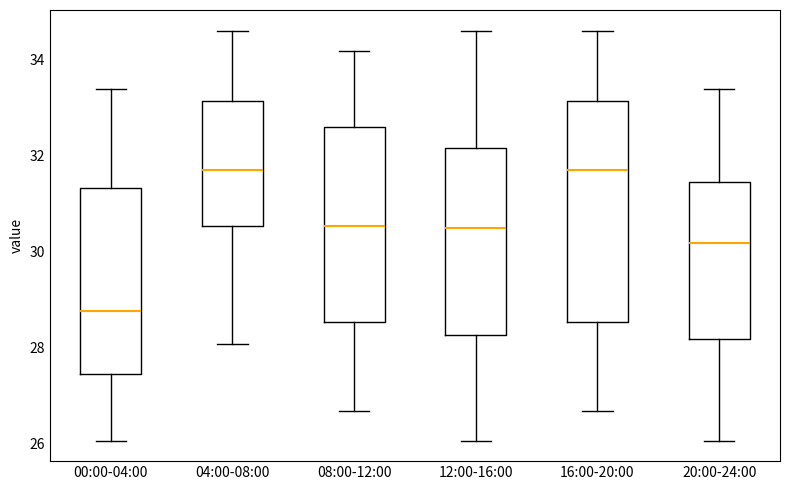

Comparing the boxes themselves (not the whiskers), which one is the tallest?

16:00-20:00